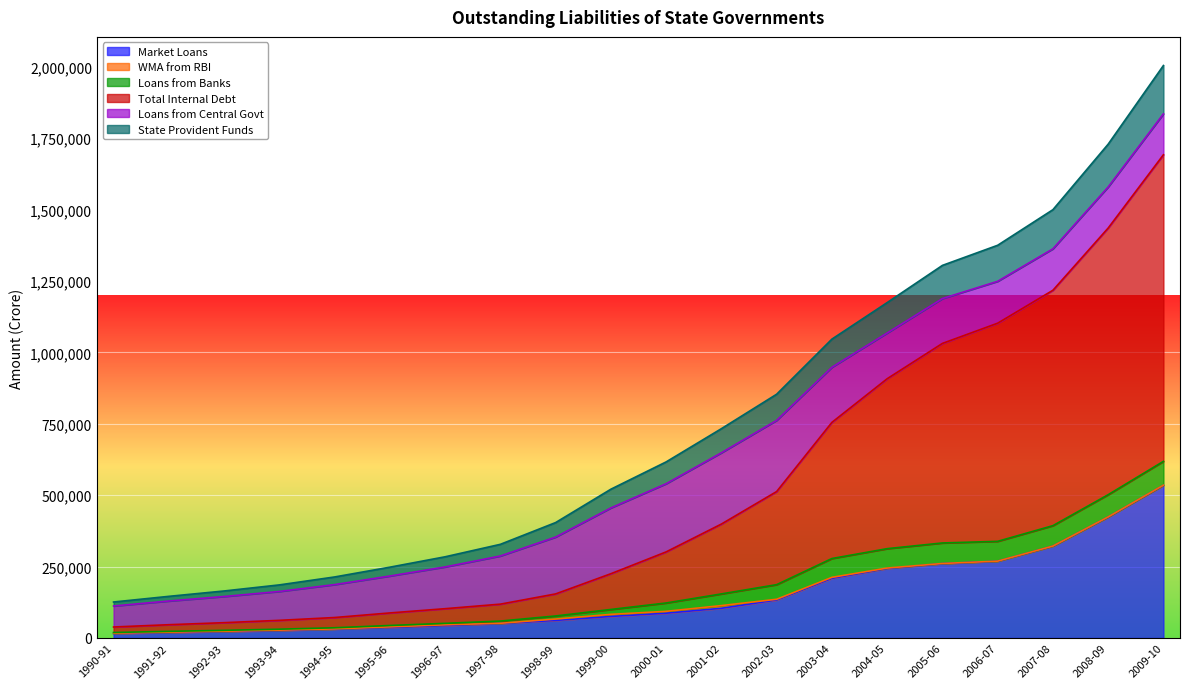

Rank the categories by Market Loans value from lowest to highest.

1990-91, 1991-92, 1992-93, 1993-94, 1994-95, 1995-96, 1996-97, 1997-98, 1998-99, 1999-00, 2000-01, 2001-02, 2002-03, 2003-04, 2004-05, 2005-06, 2006-07, 2007-08, 2008-09, 2009-10